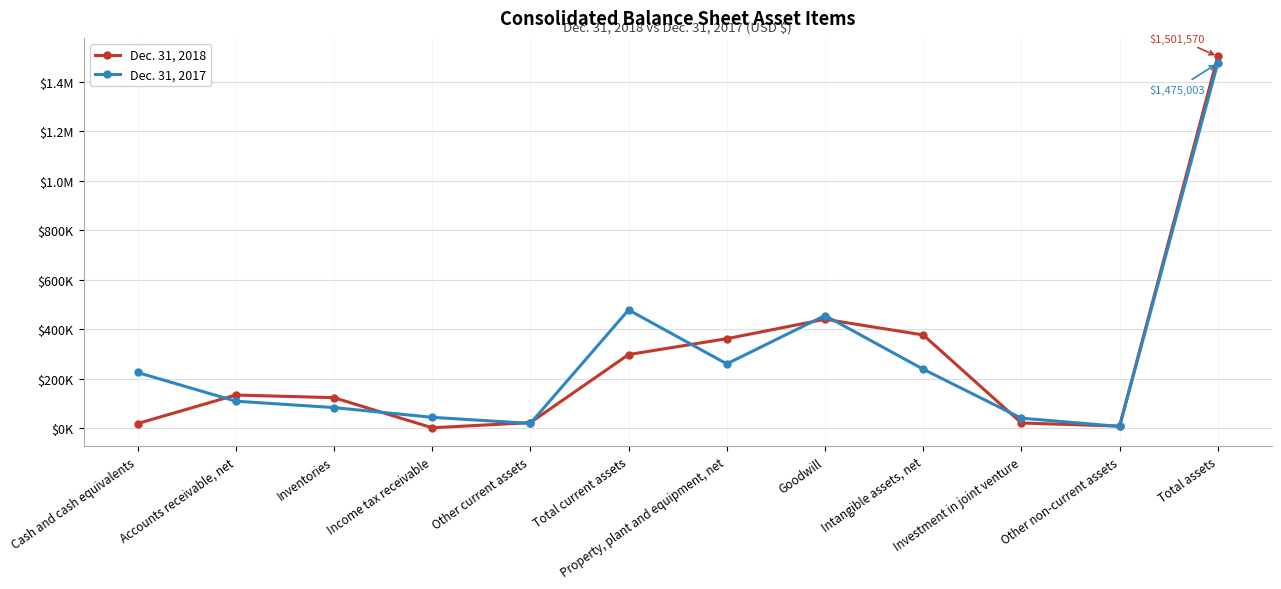

What position from the right is Goodwill?

5